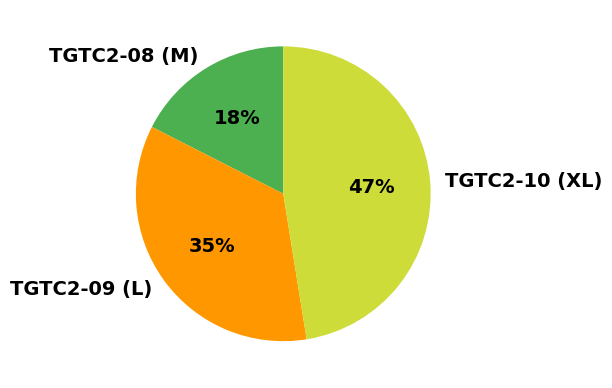

Count the number of slices in the pie.

3